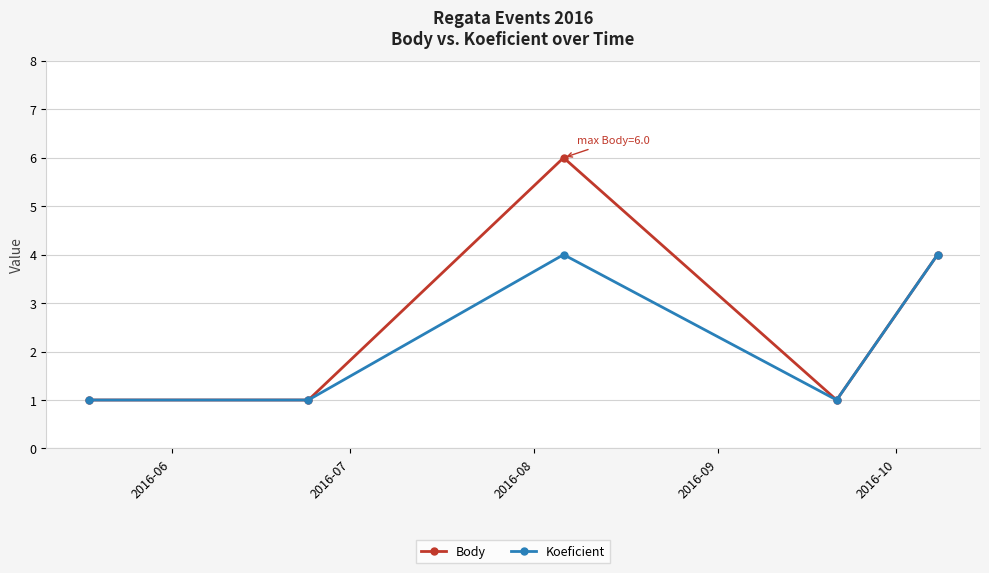

What is the difference between the maximum and minimum values in the Body series?

5